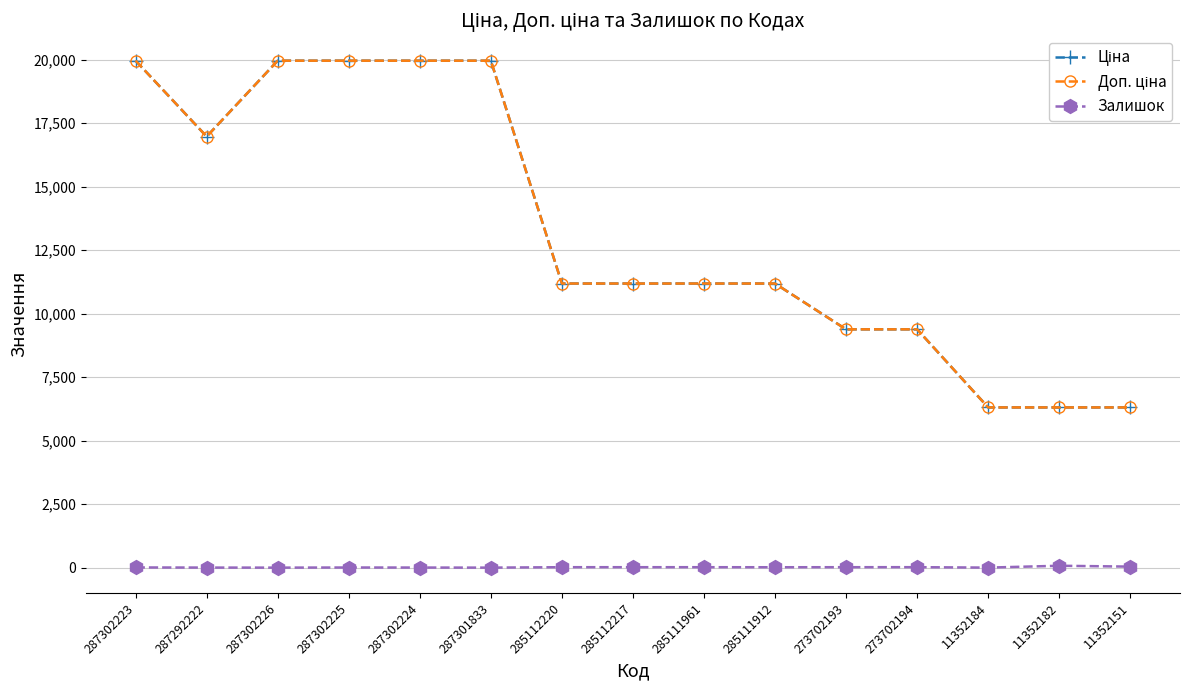

Rank the series at 285111912 from highest to lowest value.

Ціна, Доп. ціна, Залишок